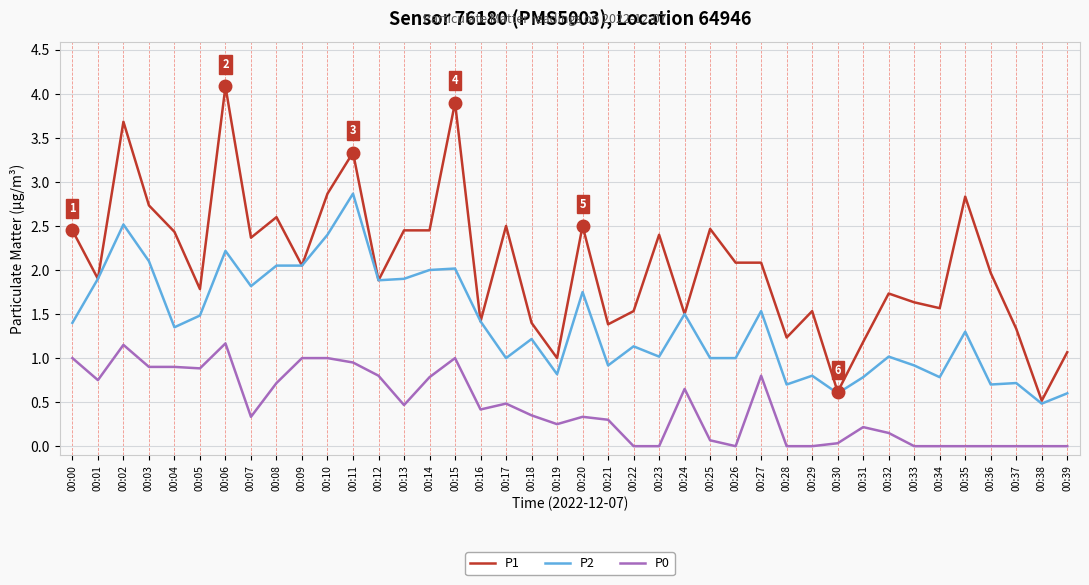

At how many categories does at least one series exceed 3?

4